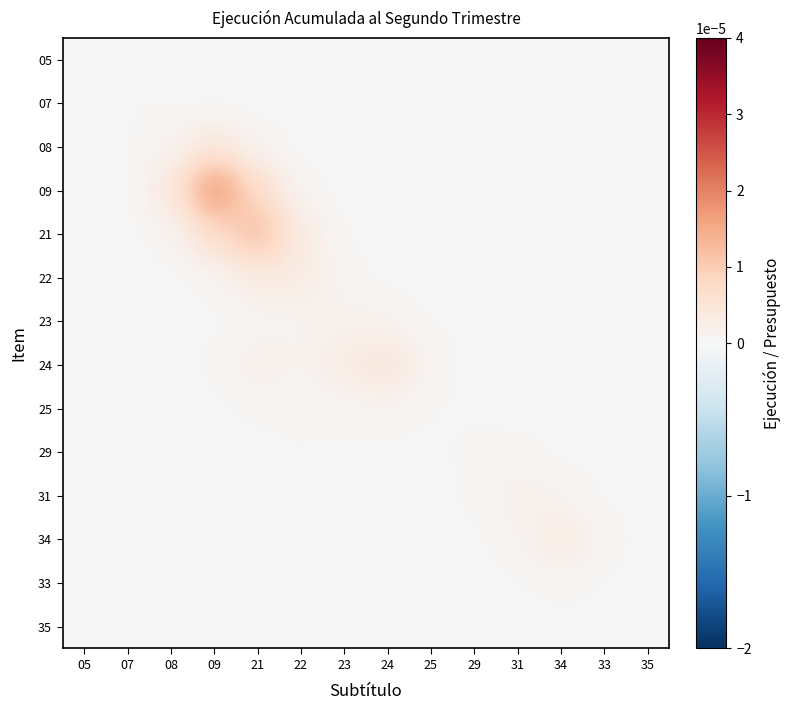

At how many categories does at least one series exceed 0?

14